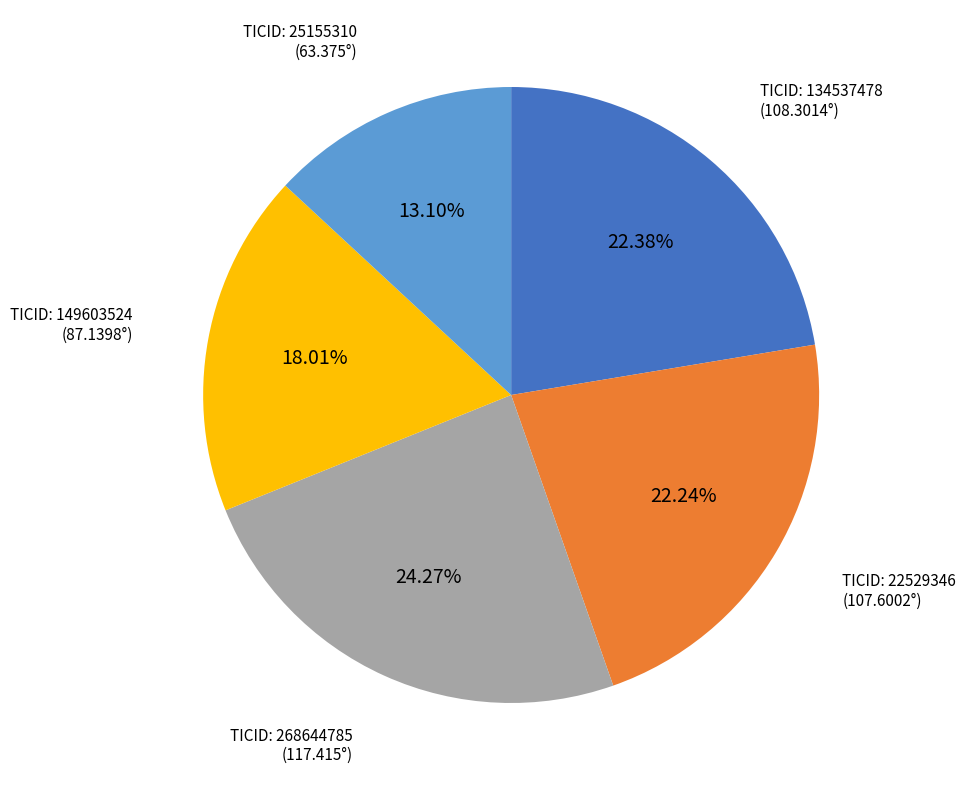

Count the number of slices in the pie.

5